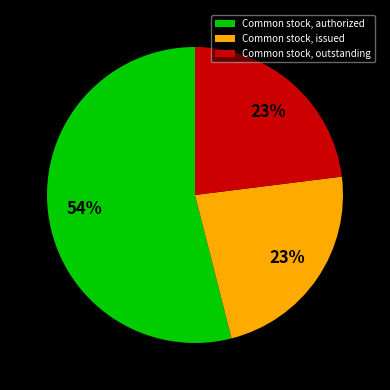

Does Common stock, authorized represent more than half of the total?

Yes